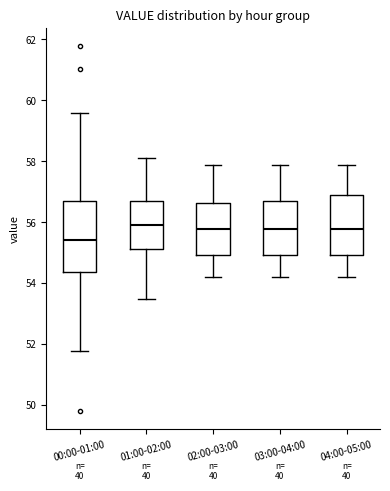

Where does the lower whisker of the box for 02:00-03:00 end on the y-axis? The values are not printed on the chart, so give them approximately, as read against the axis.

54.2